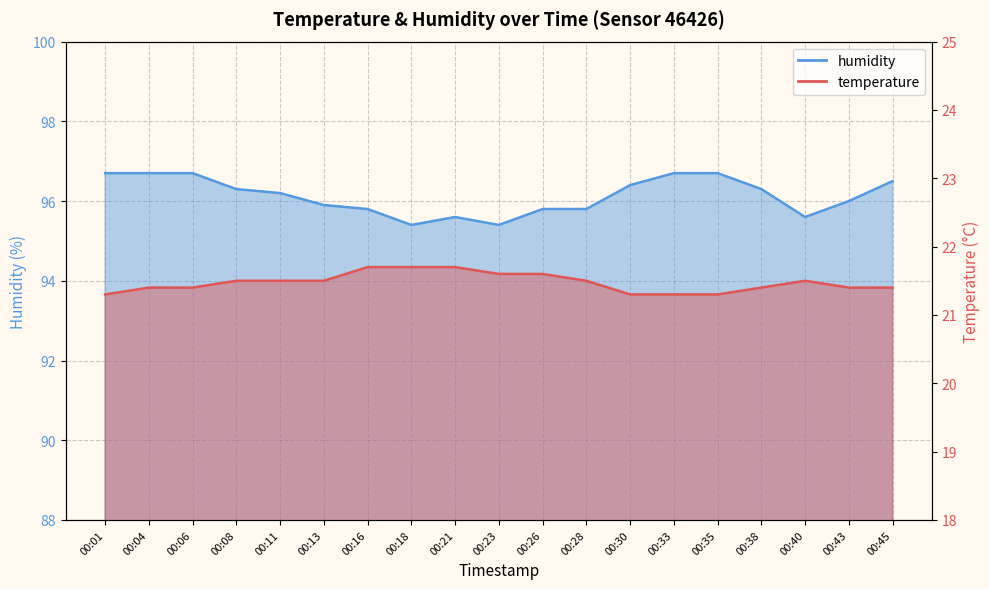

The humidity series shows 95.6 at 00:40. True or false?

True